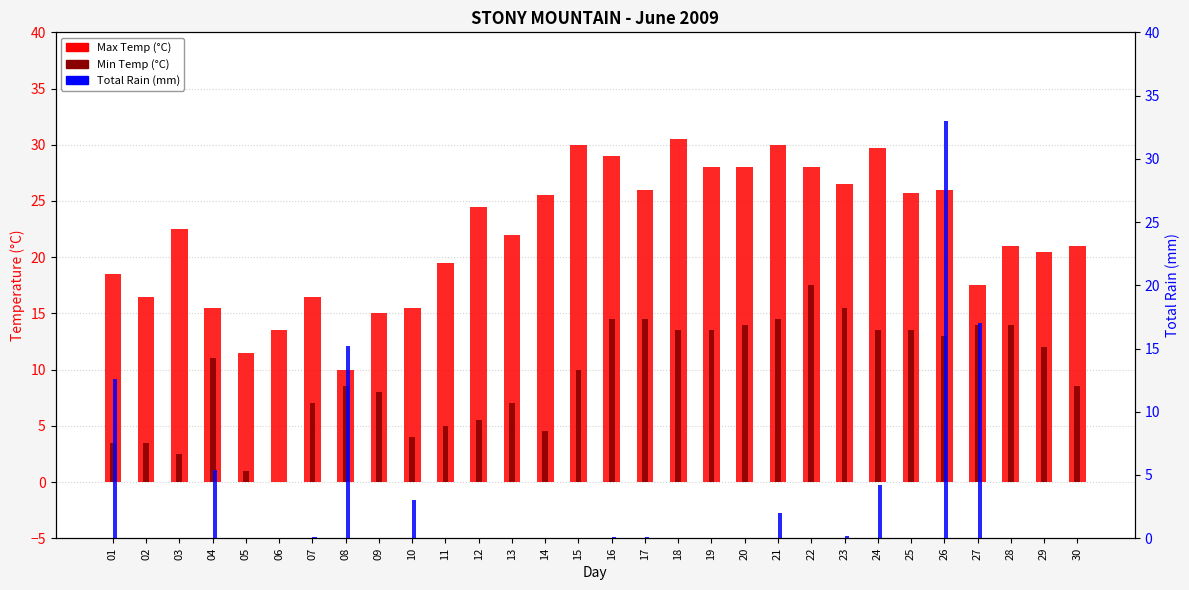

At 16, list the series in order from smallest to largest.

Total Rain (mm), Min Temp (°C), Max Temp (°C)